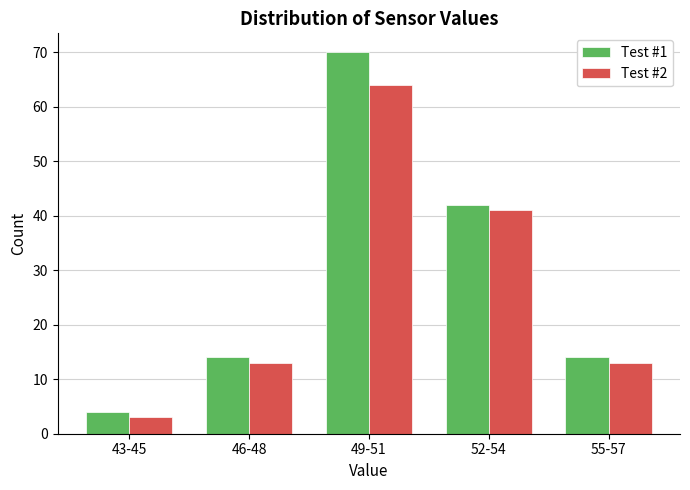

Reading left to right, list all the values displayed in this chart.

Test #1: 43-45=4	46-48=14	49-51=70	52-54=42	55-57=14
Test #2: 43-45=3	46-48=13	49-51=64	52-54=41	55-57=13